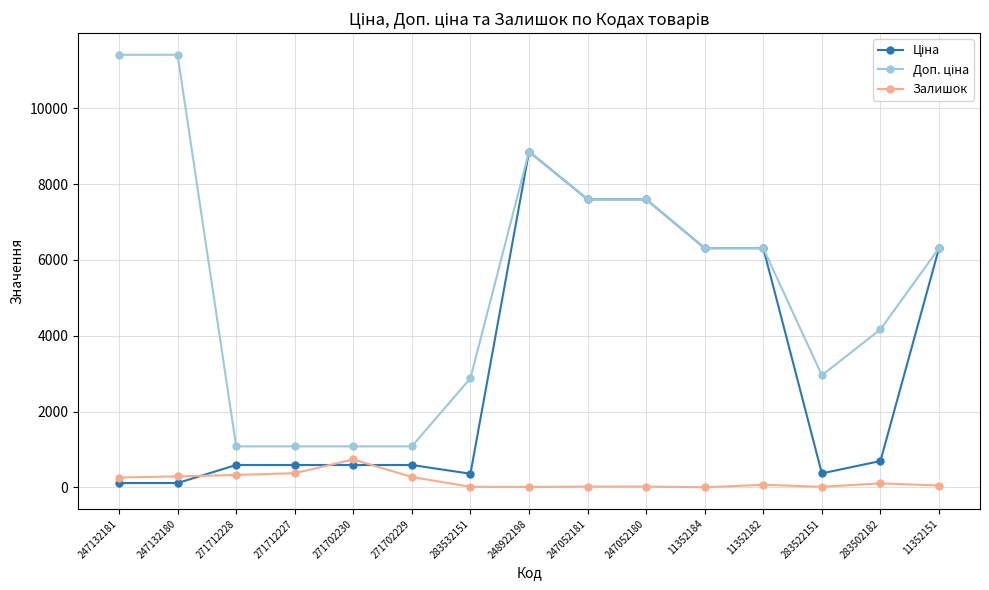

At how many categories does at least one series exceed 2393?

11